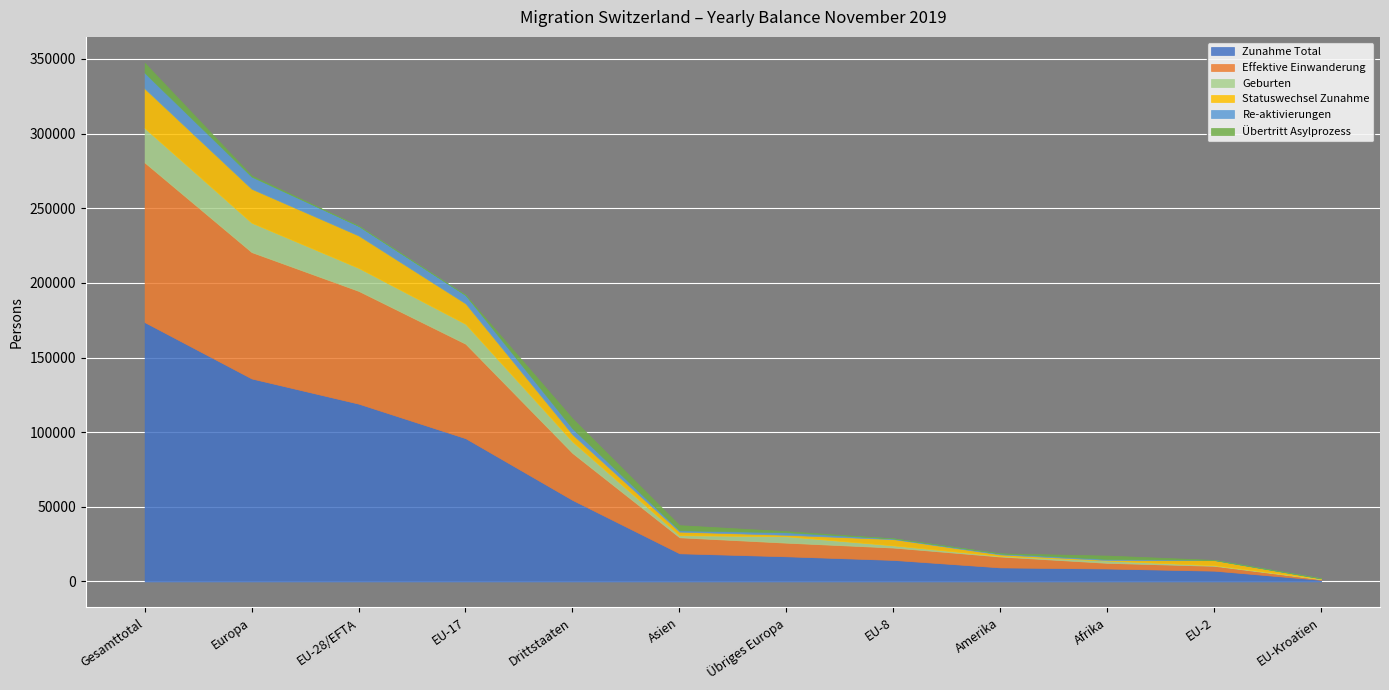

What is the difference between the highest and lowest values at EU-Kroatien?

1077